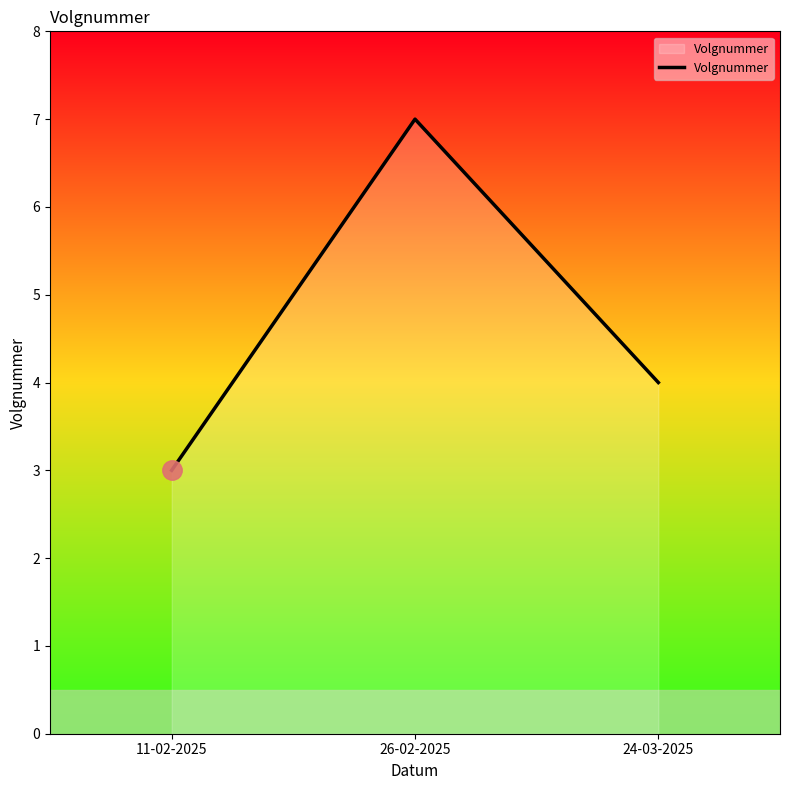

How many values are below 4?

1